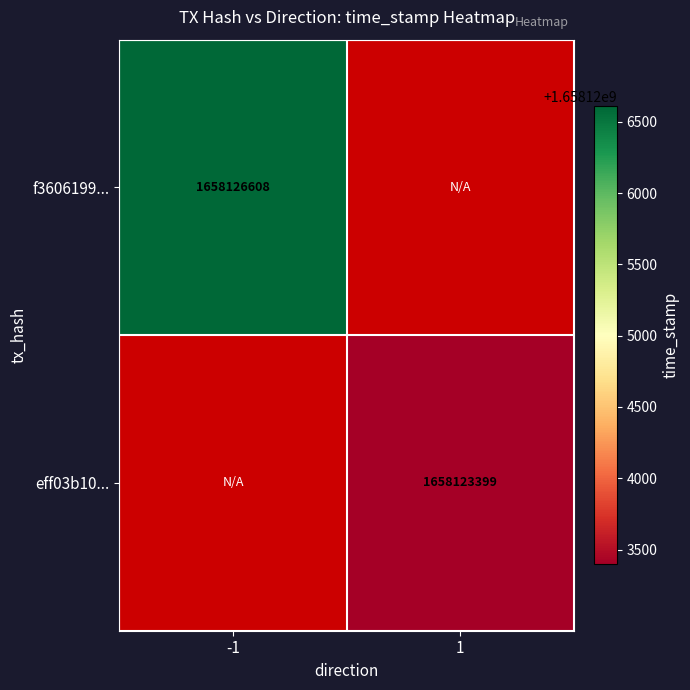

The value of f3606199... at -1 is 2810799193. True or false?

False